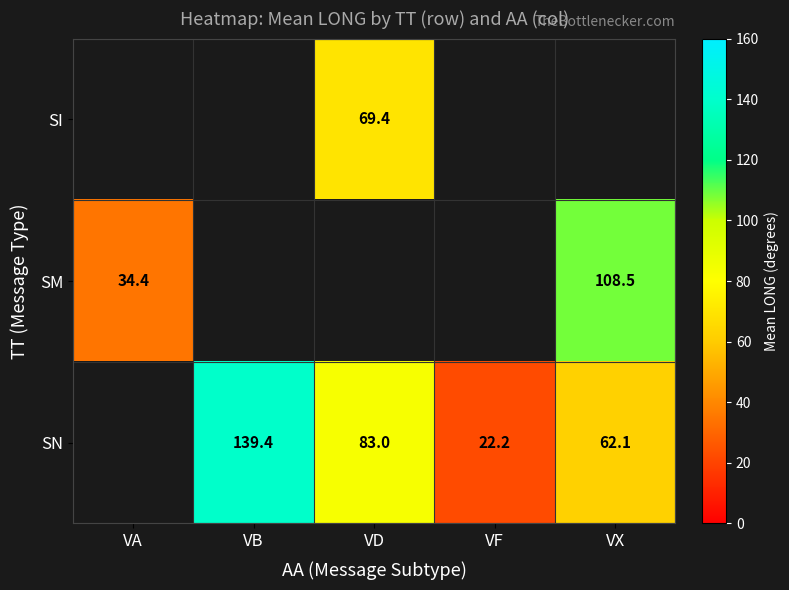

True or false: SN has a value of 42.3 at VX.

False